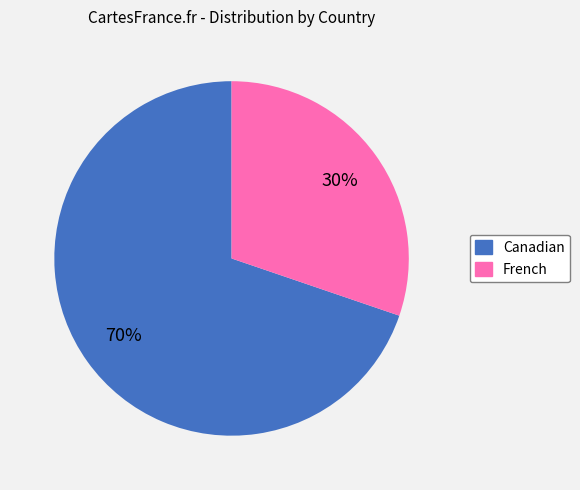

Which category has the biggest portion of the pie?

Canadian